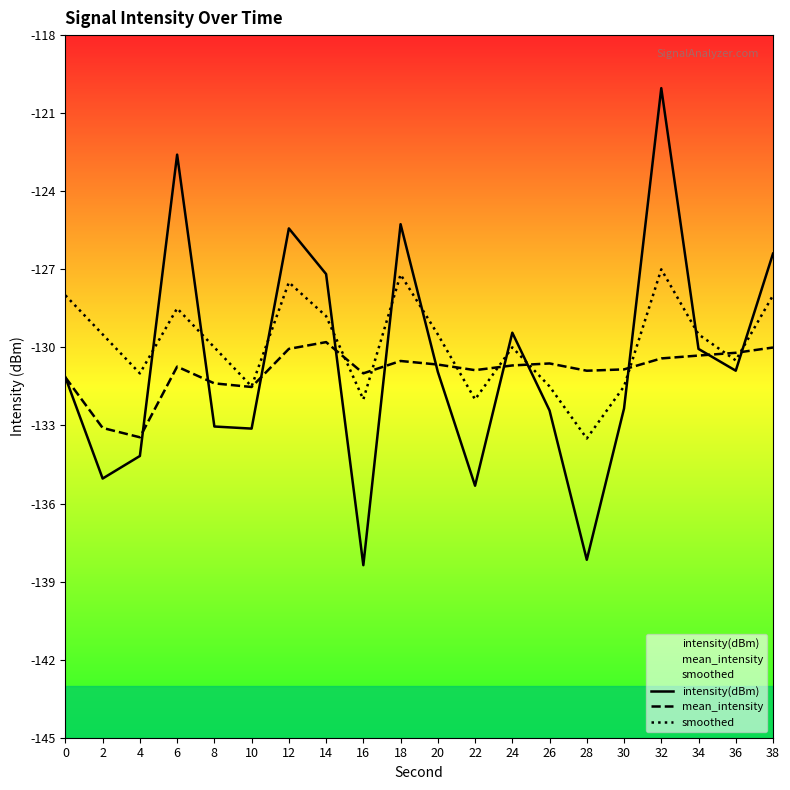

Reading left to right, extract all data points from this chart.

intensity(dBm): 0=-131.2	2=-135.0	4=-134.2	6=-122.6	8=-133.0	10=-133.1	12=-125.4	14=-127.2	16=-138.4	18=-125.3	20=-130.9	22=-135.3	24=-129.4	26=-132.4	28=-138.2	30=-132.3	32=-120.0	34=-130.1	36=-130.9	38=-126.4
mean_intensity: 0=-131.2	2=-133.1	4=-133.5	6=-130.7	8=-131.4	10=-131.5	12=-130.1	14=-129.8	16=-131.0	18=-130.5	20=-130.7	22=-130.9	24=-130.7	26=-130.6	28=-130.9	30=-130.8	32=-130.4	34=-130.3	36=-130.2	38=-130.0
smoothed: 0=-128.0	2=-129.5	4=-131.0	6=-128.5	8=-130.0	10=-131.5	12=-127.5	14=-128.8	16=-132.0	18=-127.2	20=-129.5	22=-132.0	24=-130.0	26=-131.5	28=-133.5	30=-131.5	32=-127.0	34=-129.5	36=-130.5	38=-128.0